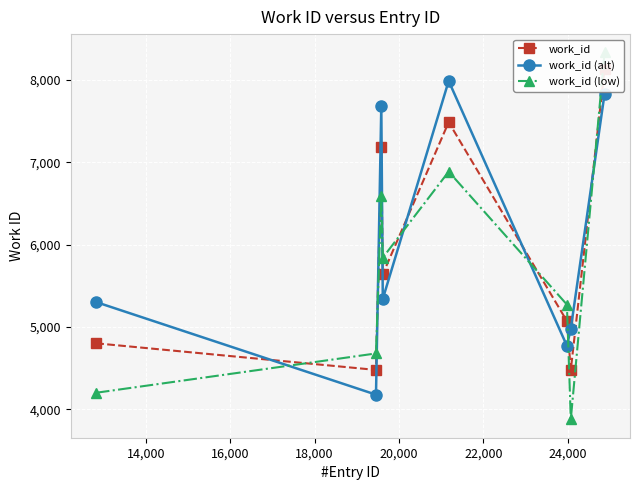

How many interior local valleys does the work_id (alt) series have?

3